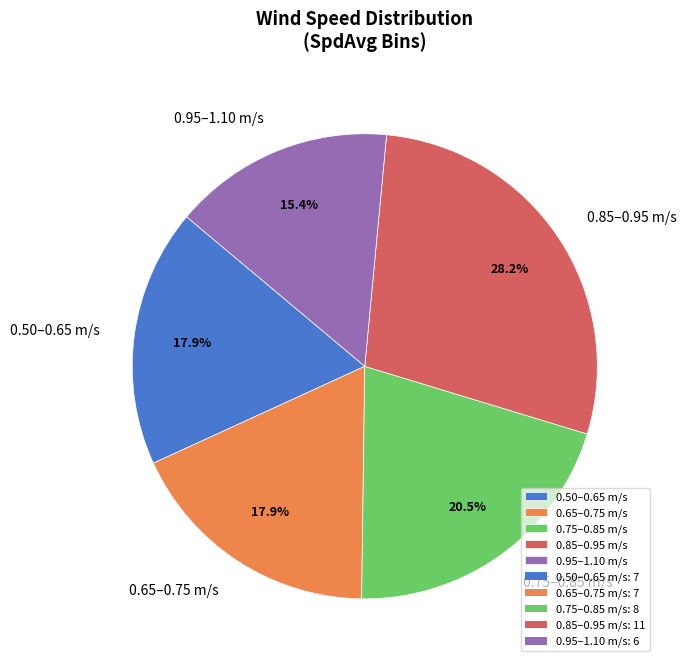

Does 0.65–0.75 m/s represent more than half of the total?

No